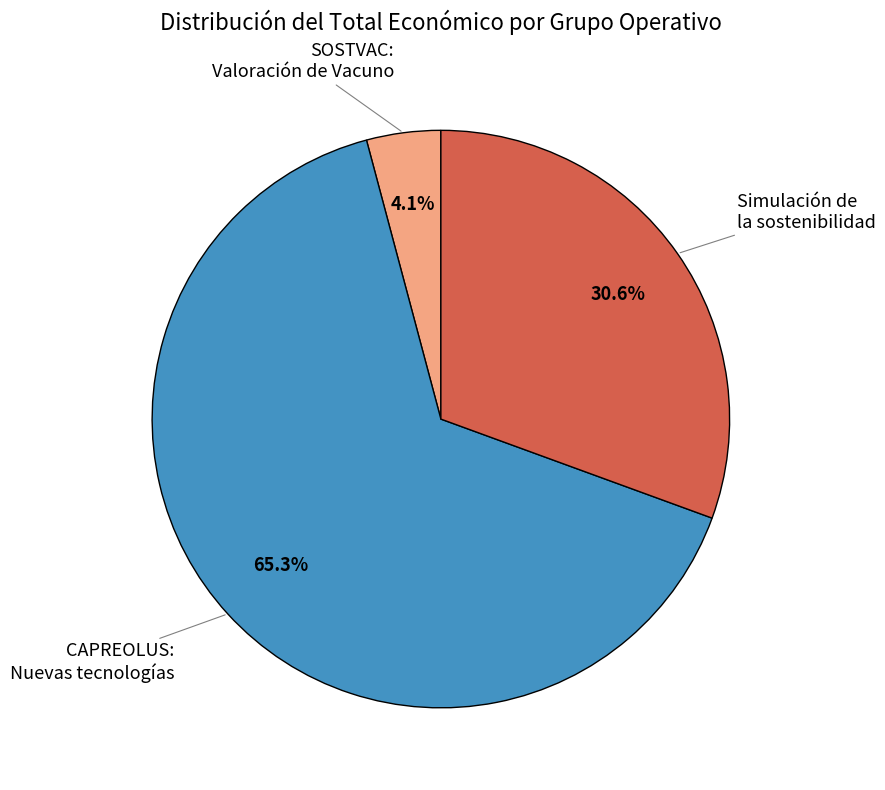

Is there a majority slice in this chart?

Yes